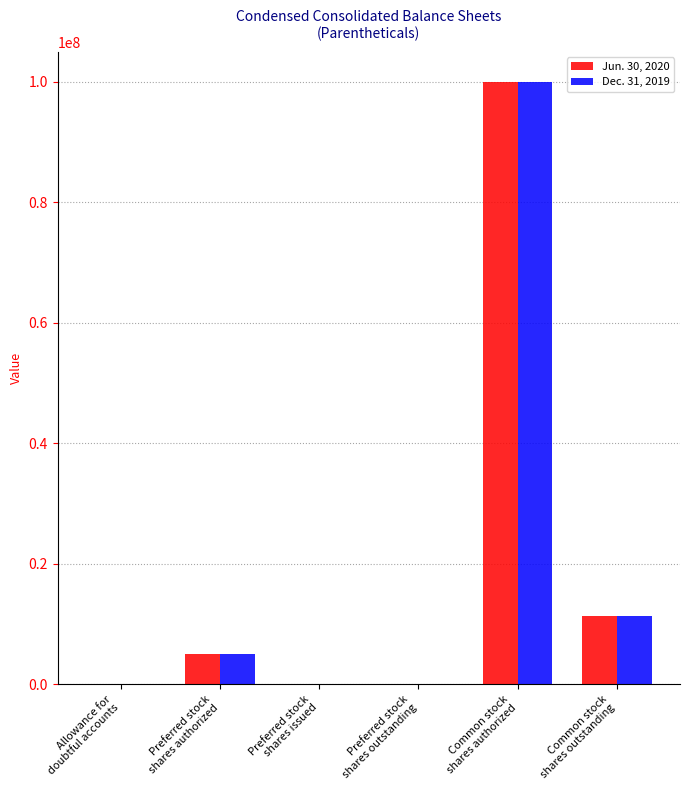

How many groups of bars are there?

6